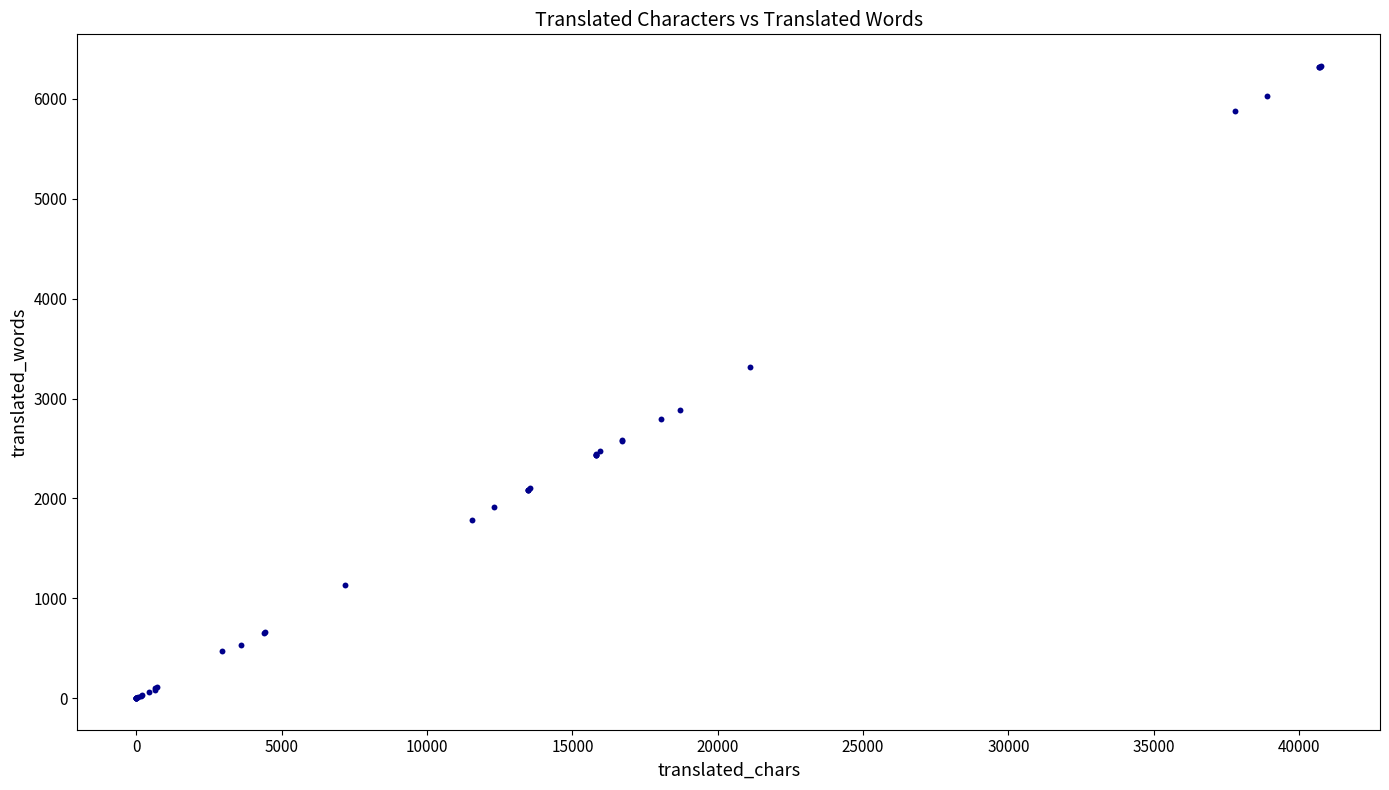

What Y value in the scatter plot is closest to 3165?

3311